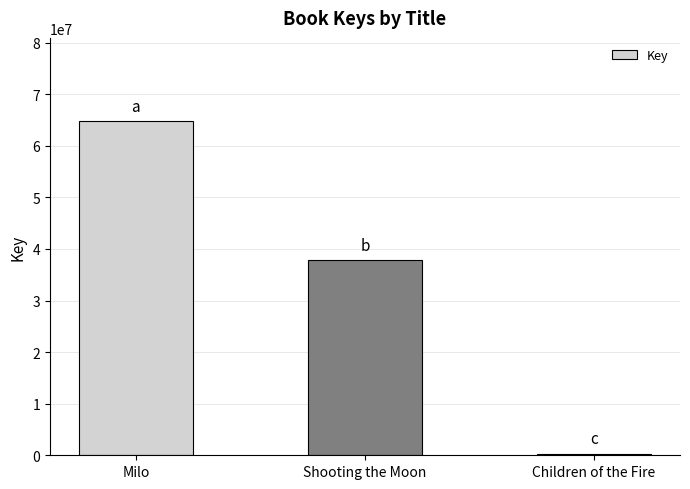

How many values are below 37761337?

1